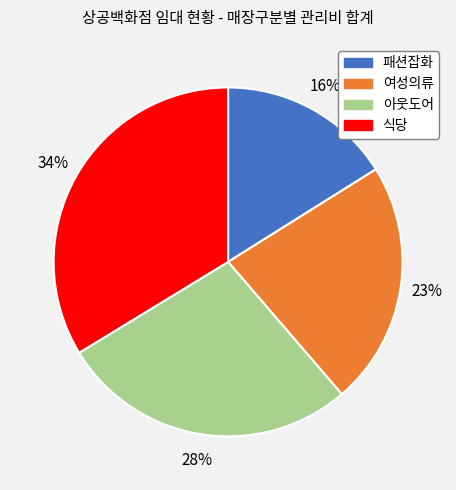

Is there a majority slice in this chart?

No